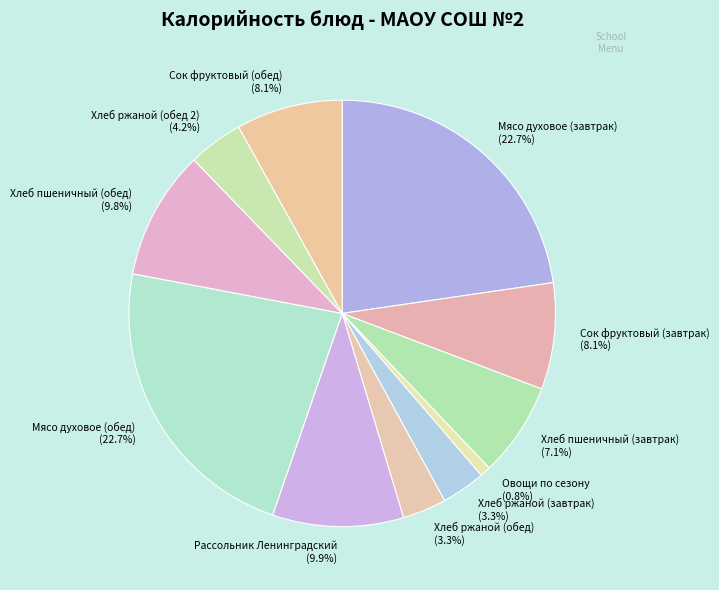

Is there any slice that represents more than half of the pie?

No